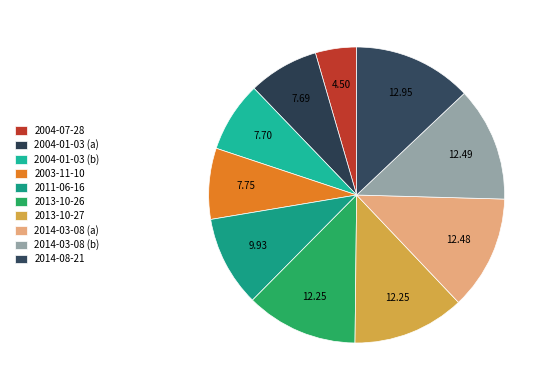

Does 2003-11-10 represent more than half of the total?

No